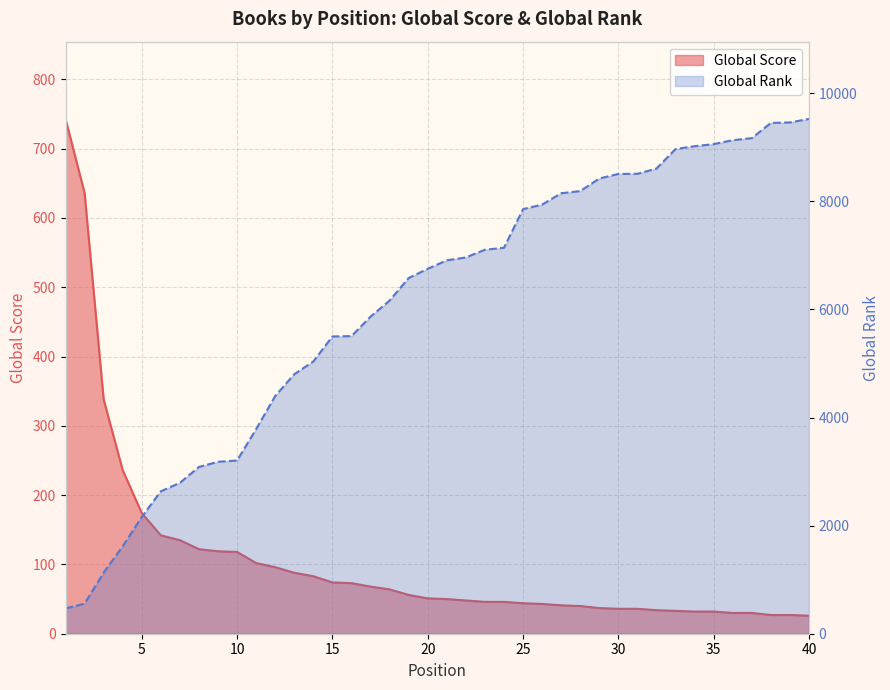

What is the value of the Global Rank point at the 37th from the left?

9171